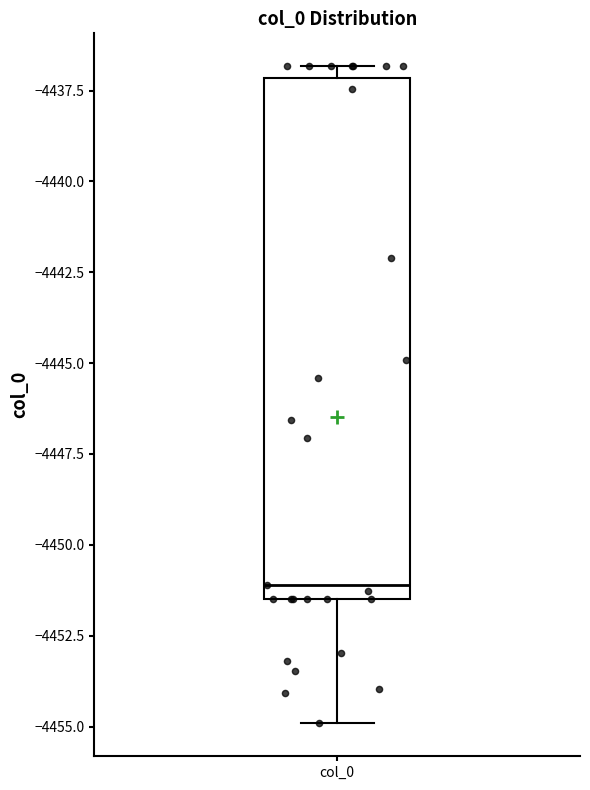

Where does the lower whisker of the box for col_0 end on the y-axis? The values are not printed on the chart, so give them approximately, as read against the axis.

-4455.0